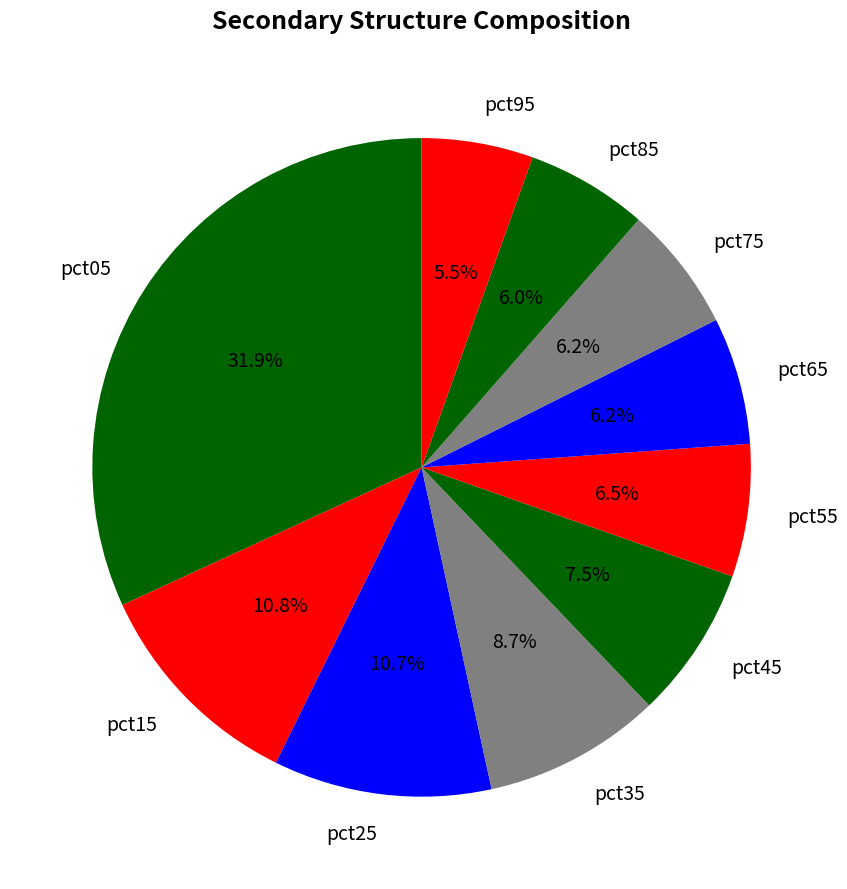

What percentage is NOT represented by pct85?

94.0%